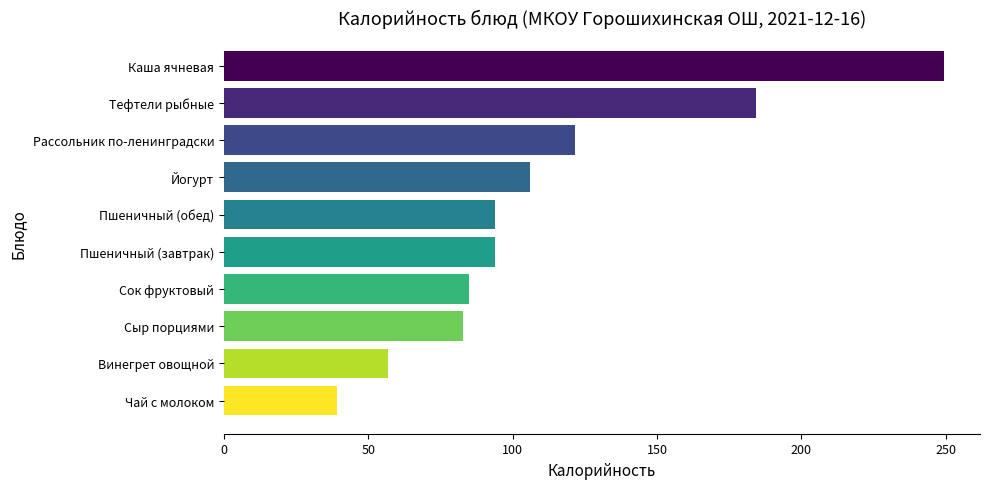

Which label corresponds to the smallest value in the chart?

Чай с молоком